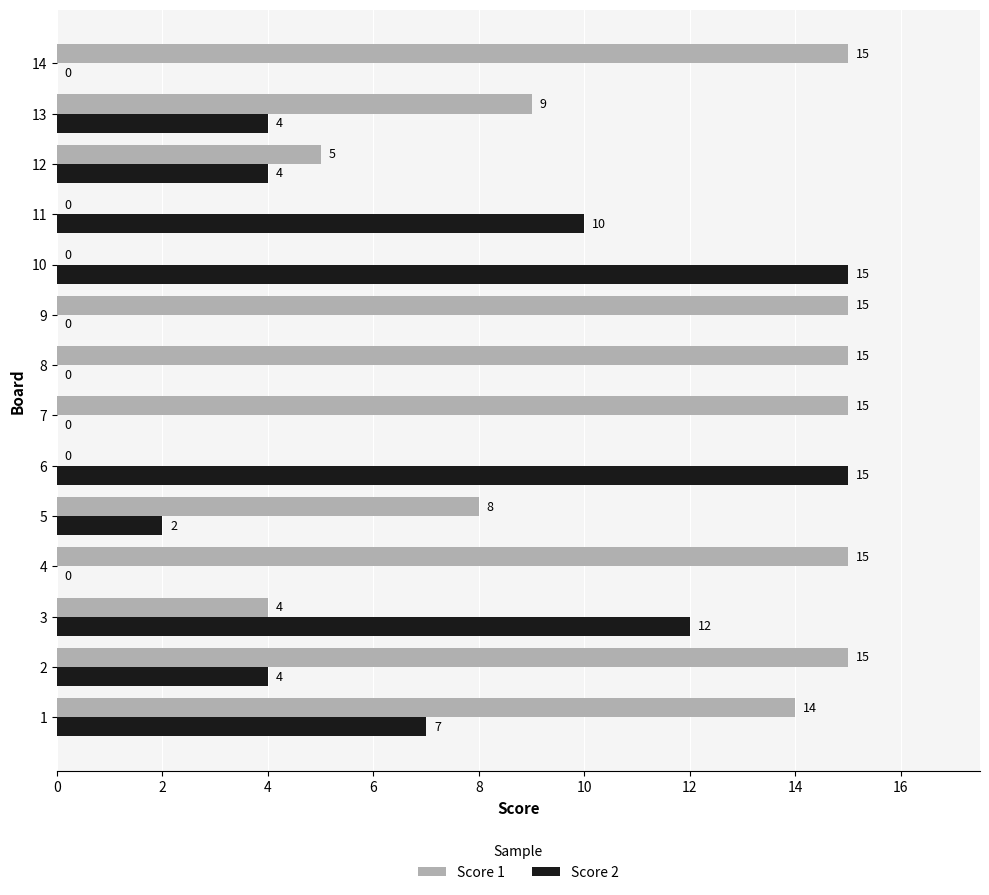

Where is Score 1 nearest to the value 7?

5